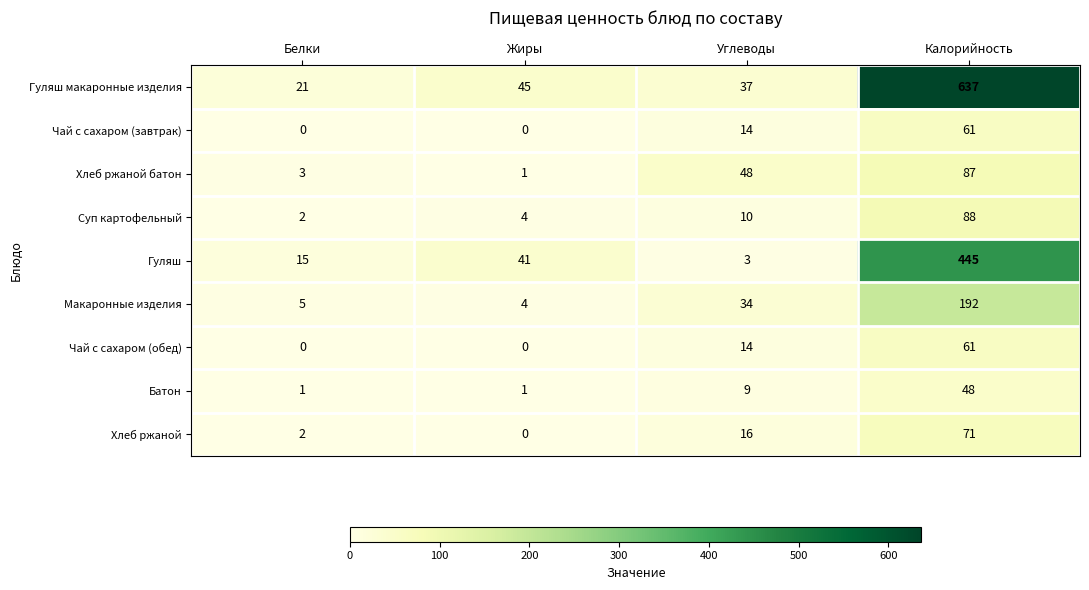

What is the difference between the highest and lowest values at Жиры?

45